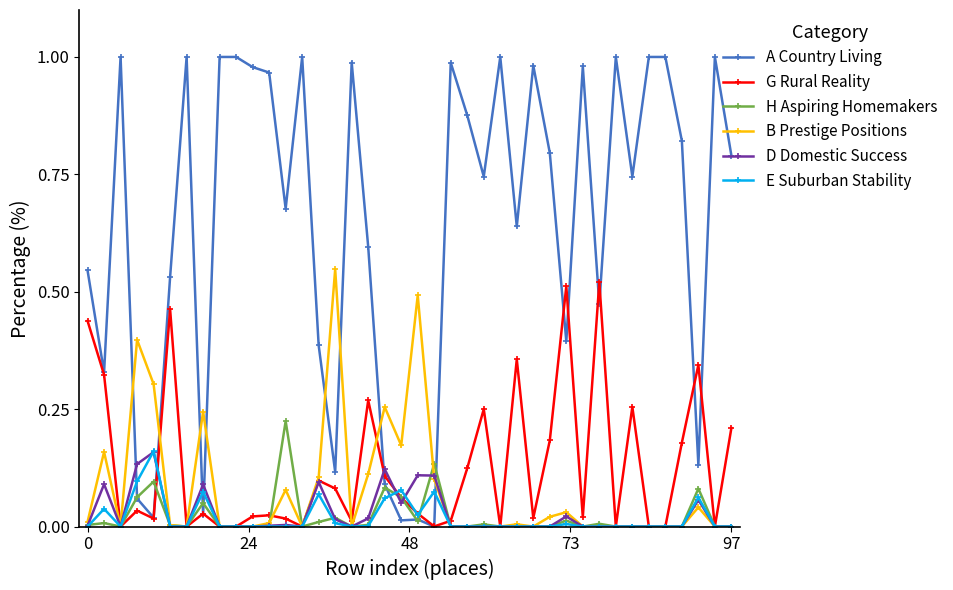

Which series has the widest spread of values?

A Country Living